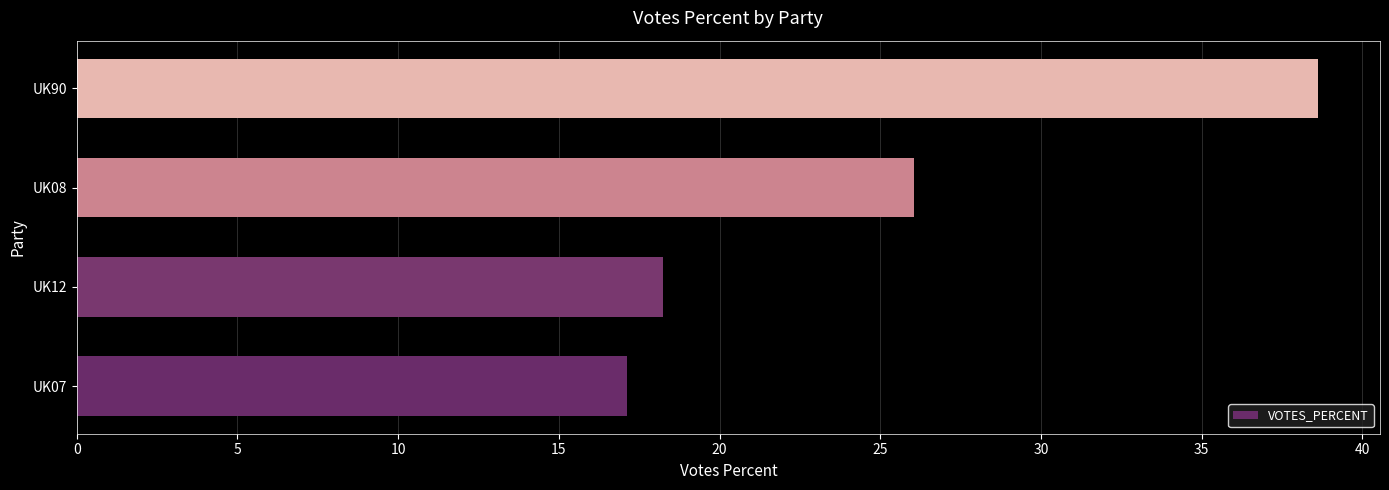

Reading bottom to top, what are all the values shown in this chart?

UK07=17.1	UK12=18.2	UK08=26.0	UK90=38.6